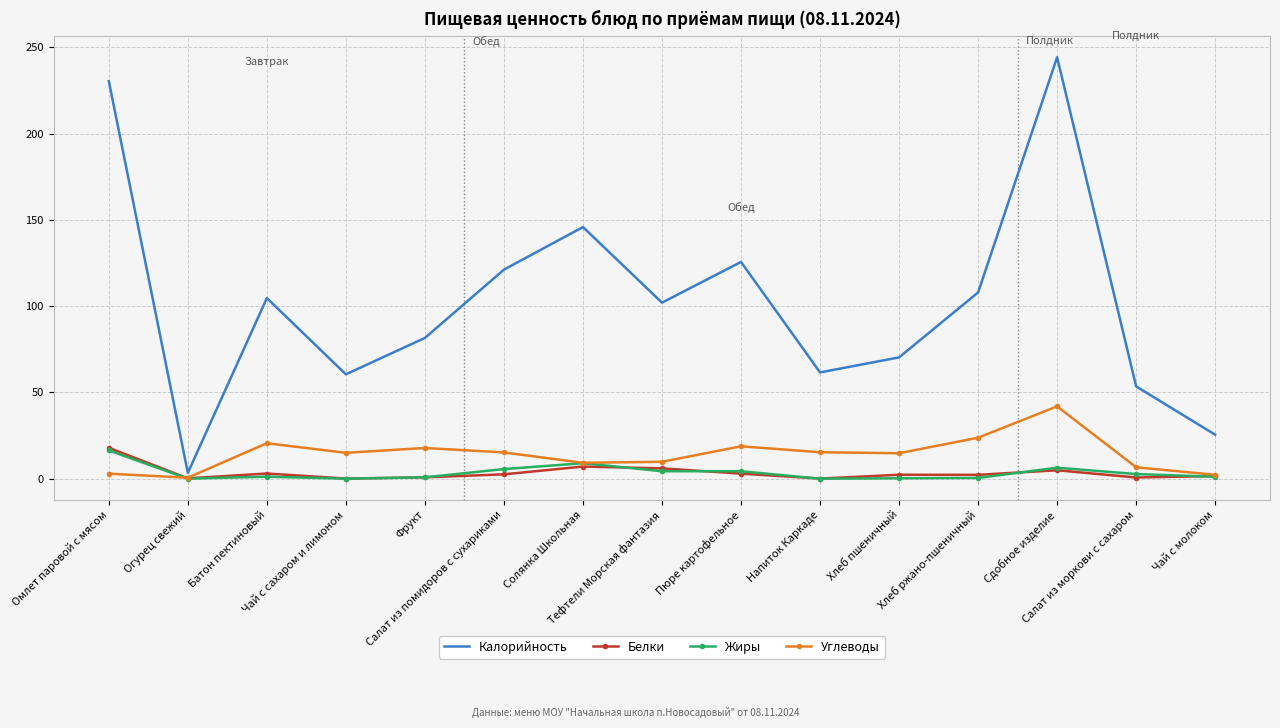

True or false: Калорийность and Углеводы intersect in this chart.

False